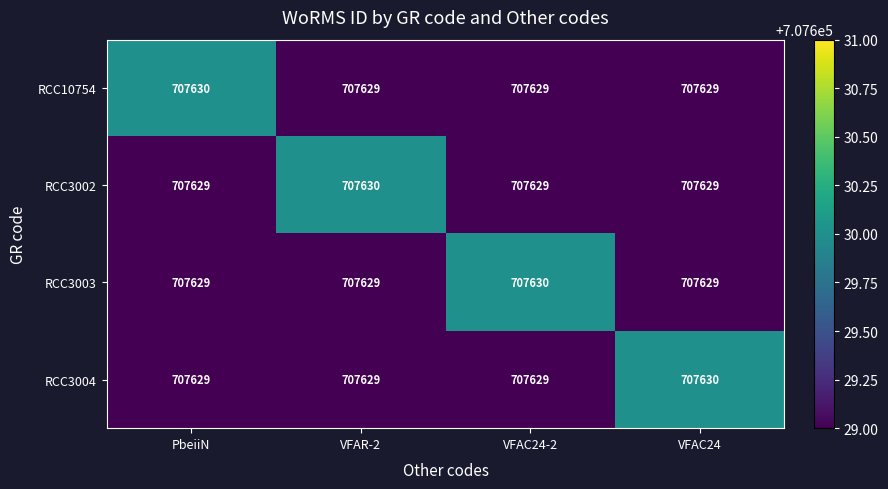

How many data points does each series have?

4